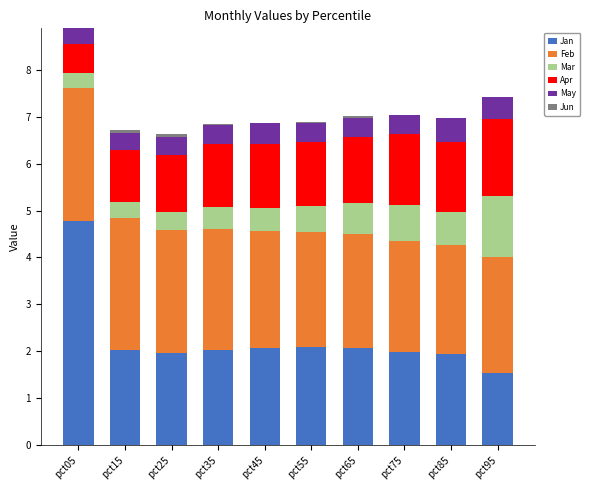

What is the maximum value for Jan?

4.8